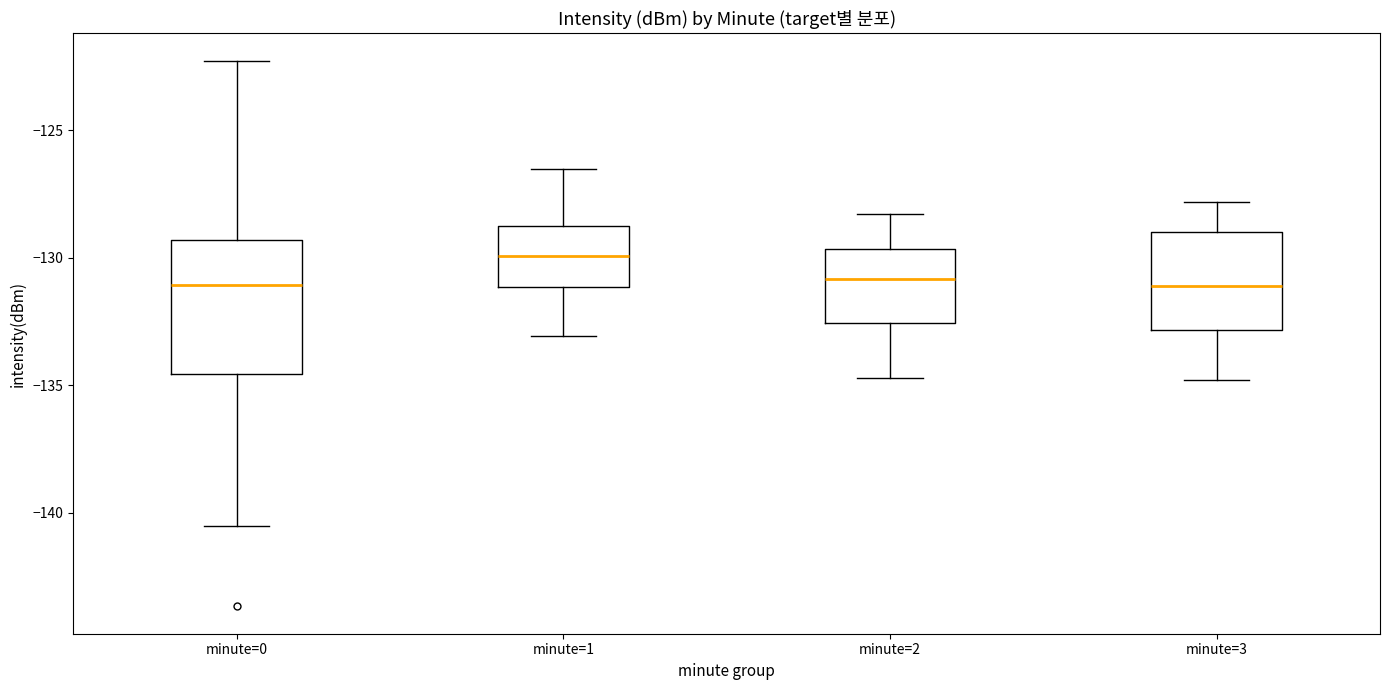

Which box has the highest median line?

minute=1